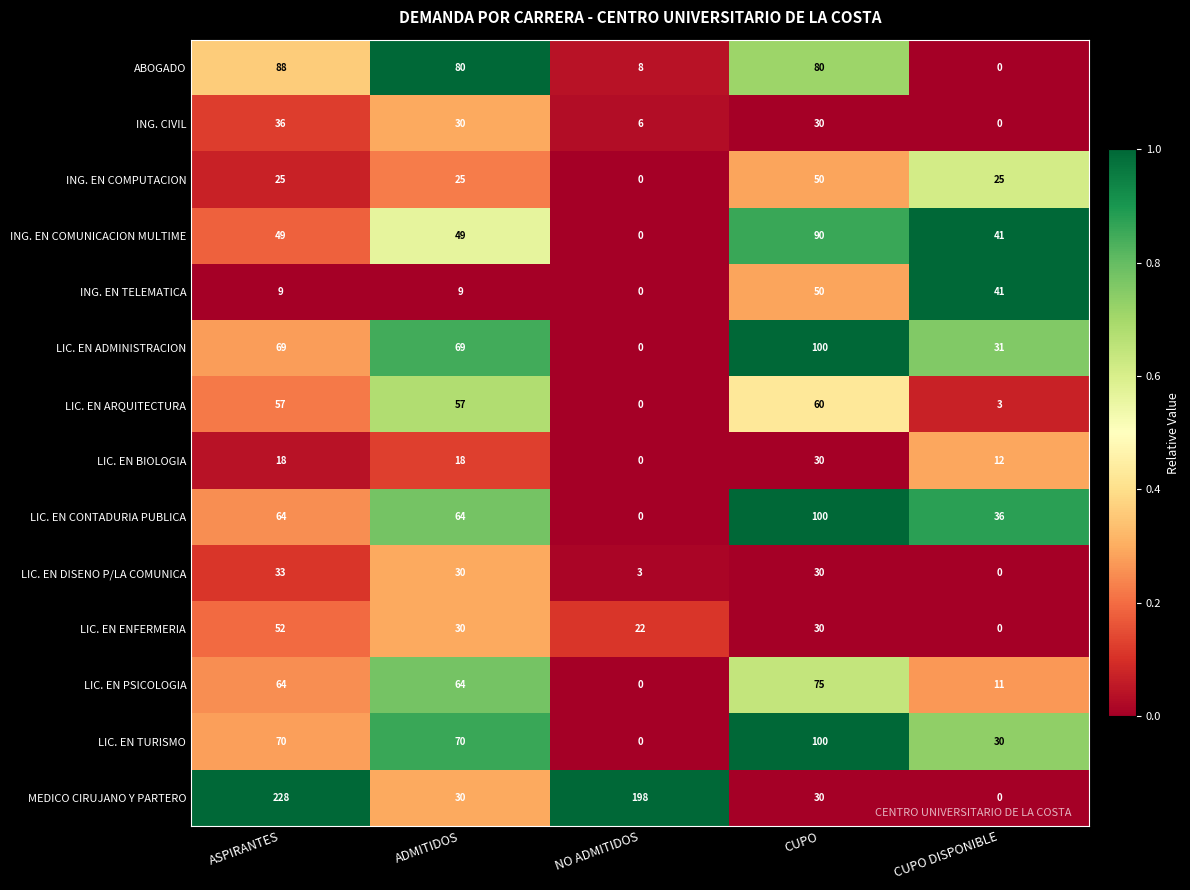

At which label is LIC. EN DISENO P/LA COMUNICA closest to 16?

NO ADMITIDOS